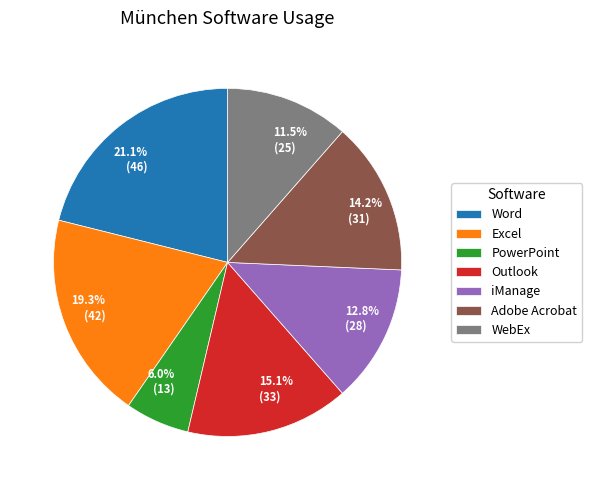

The Excel slice represents 19% of the pie. True or false?

True